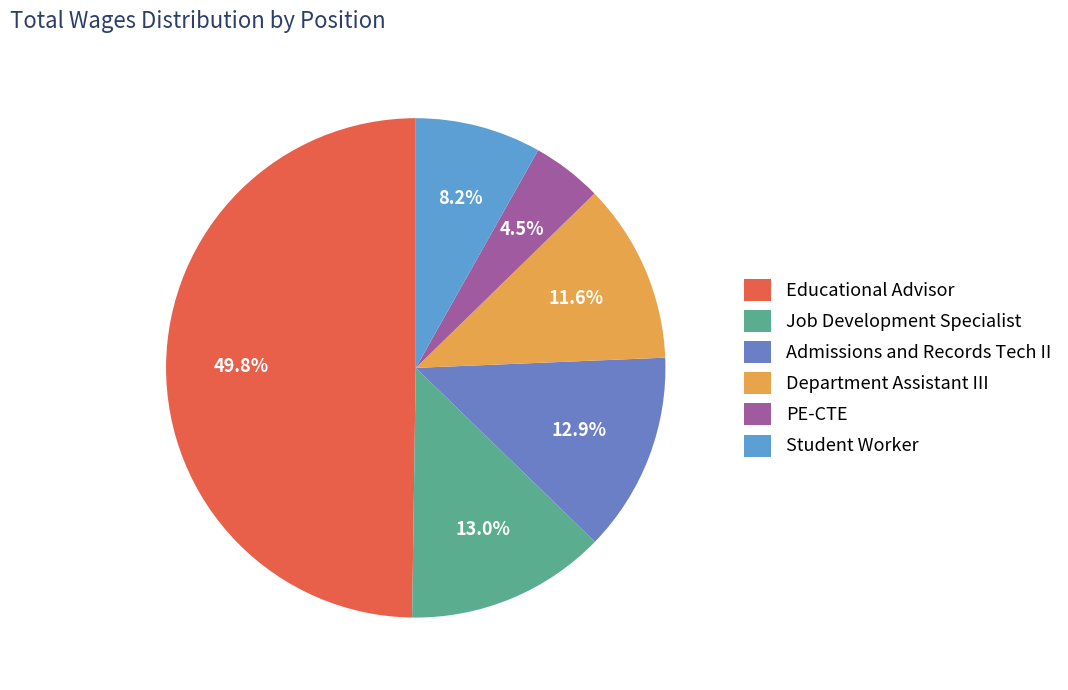

Rank the categories by value from lowest to highest.

PE-CTE, Student Worker, Department Assistant III, Admissions and Records Tech II, Job Development Specialist, Educational Advisor